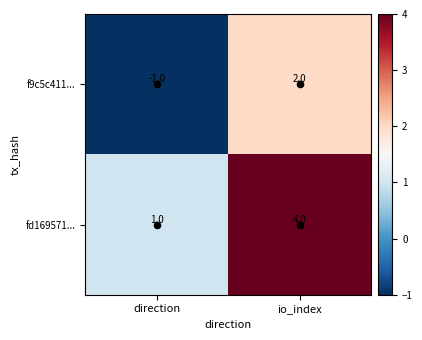

What is the highest value of the fd169571... series?

4